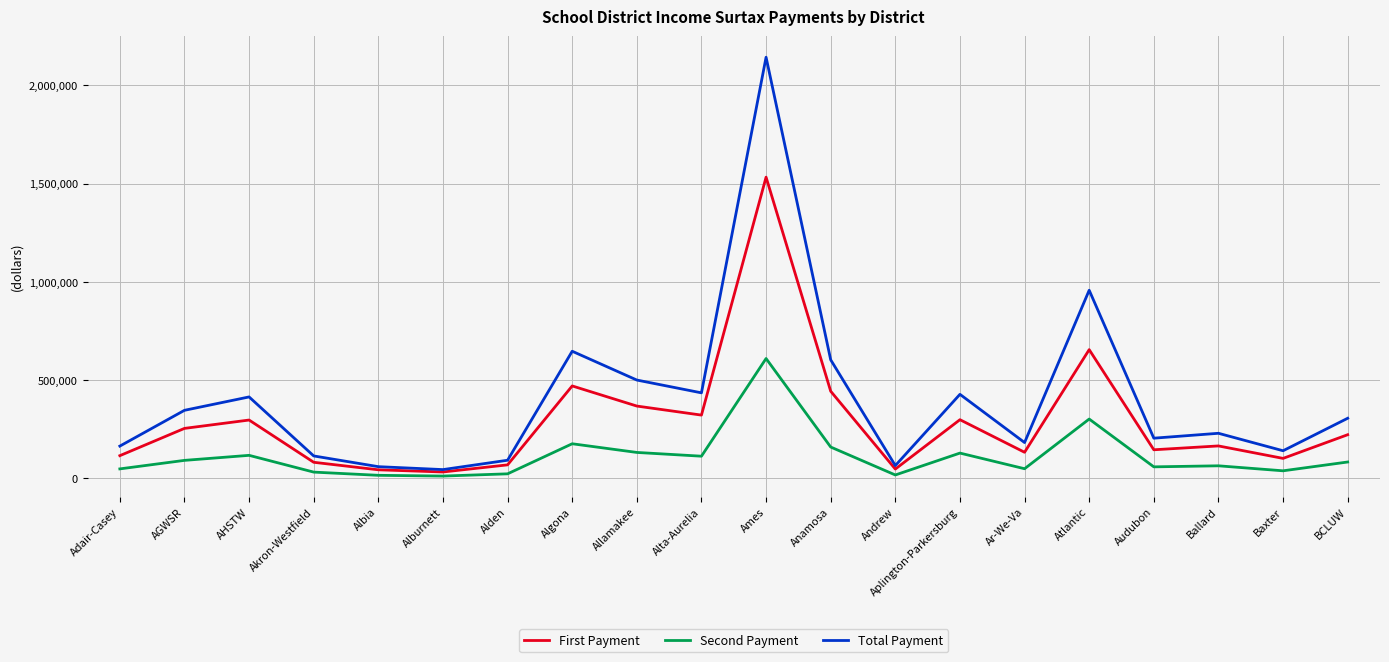

The Second Payment series shows 794533.7 at Ames. True or false?

False